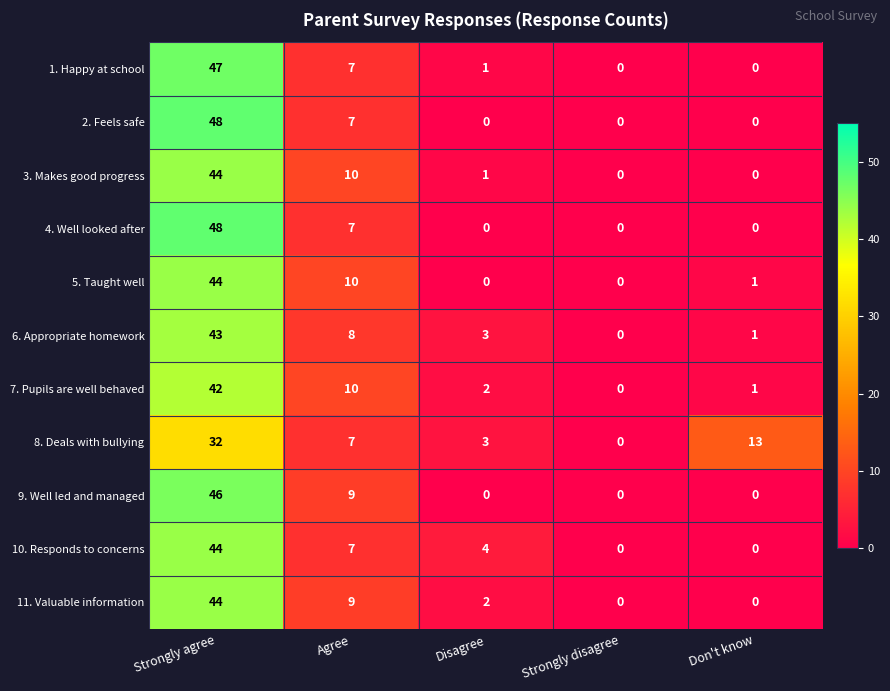

What is the total value across all series at Don't know?

16